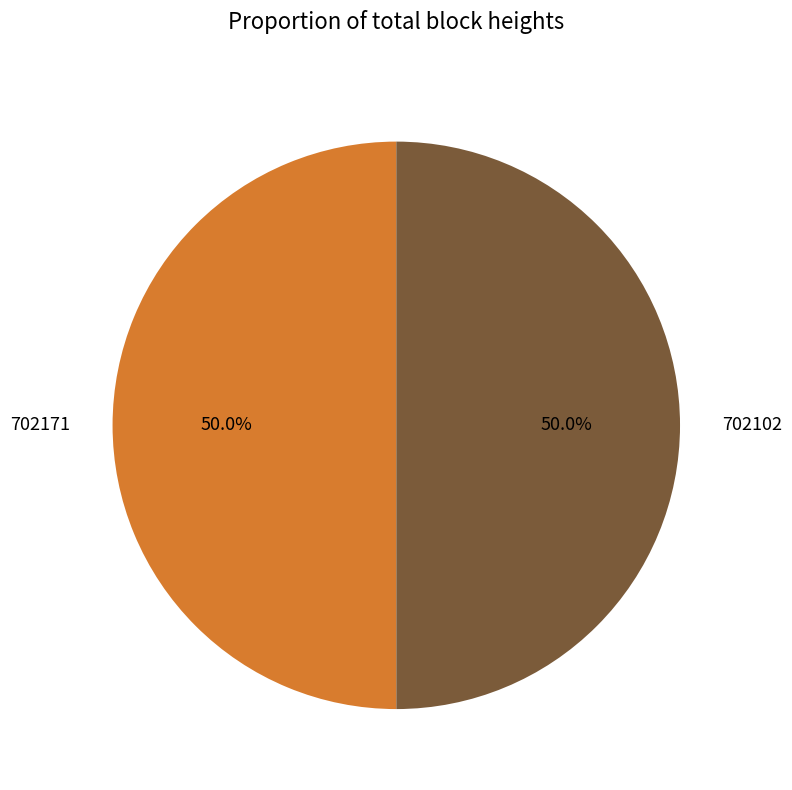

Is it true that 702102 is 50% of the pie?

True